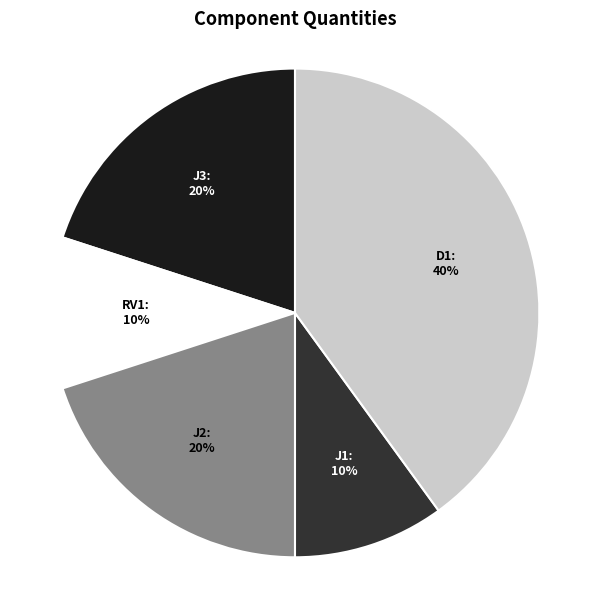

Is there any slice that represents more than half of the pie?

No